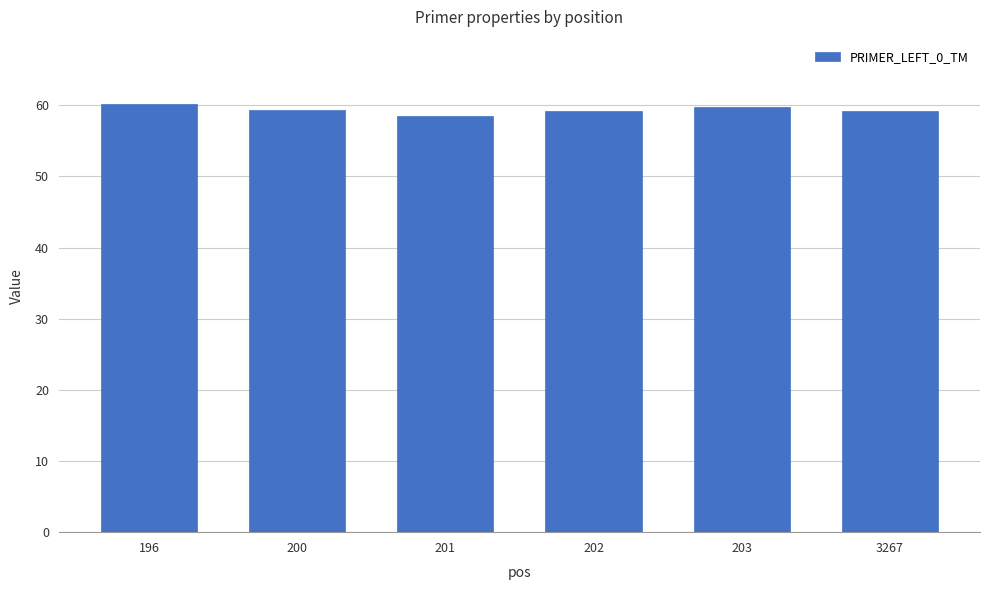

Is it true that the value at 3267 is 59.1?

True